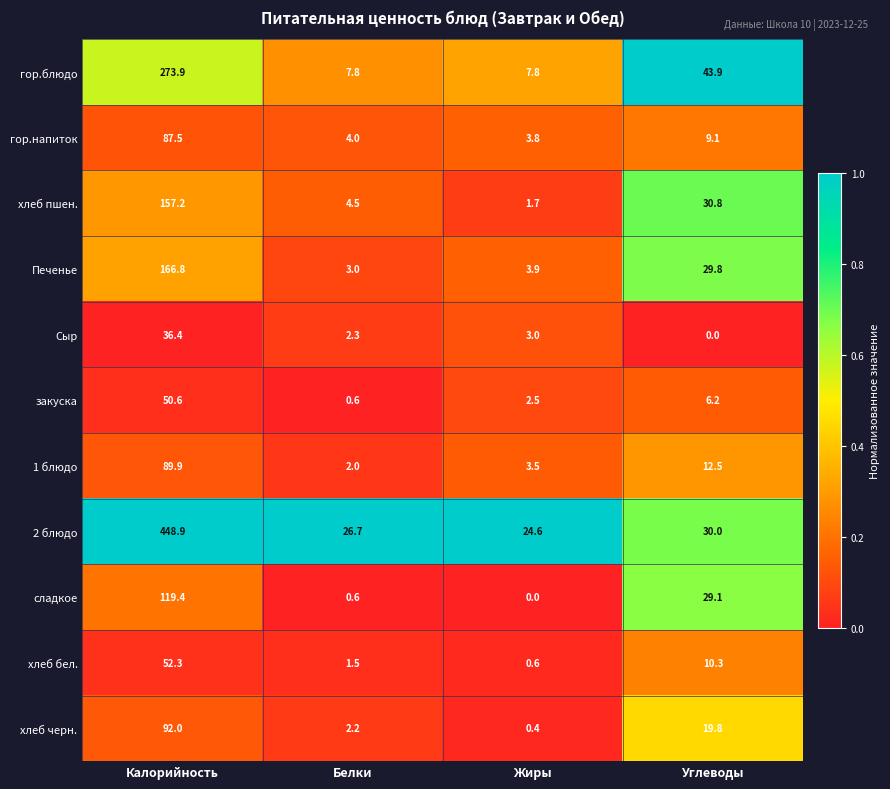

What is the sum of the хлеб бел. values at Жиры and Углеводы?

10.9